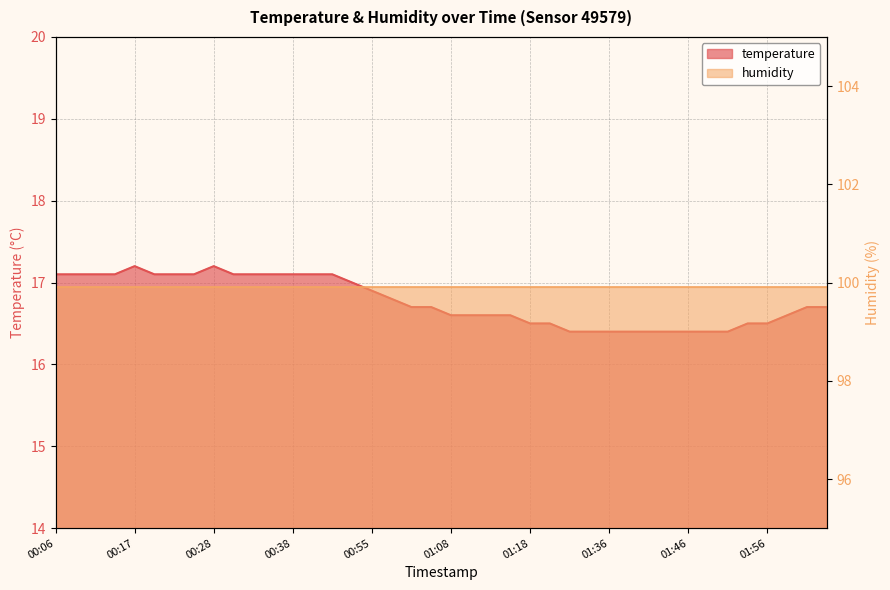

What is the difference between the maximum and minimum values?

0.8